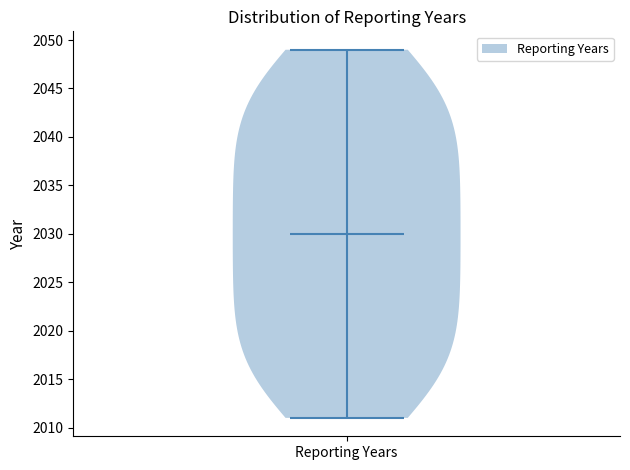

What is the lowest point the violin for Reporting Years reaches on the y-axis? The values are not printed on the chart, so give them approximately, as read against the axis.

2011